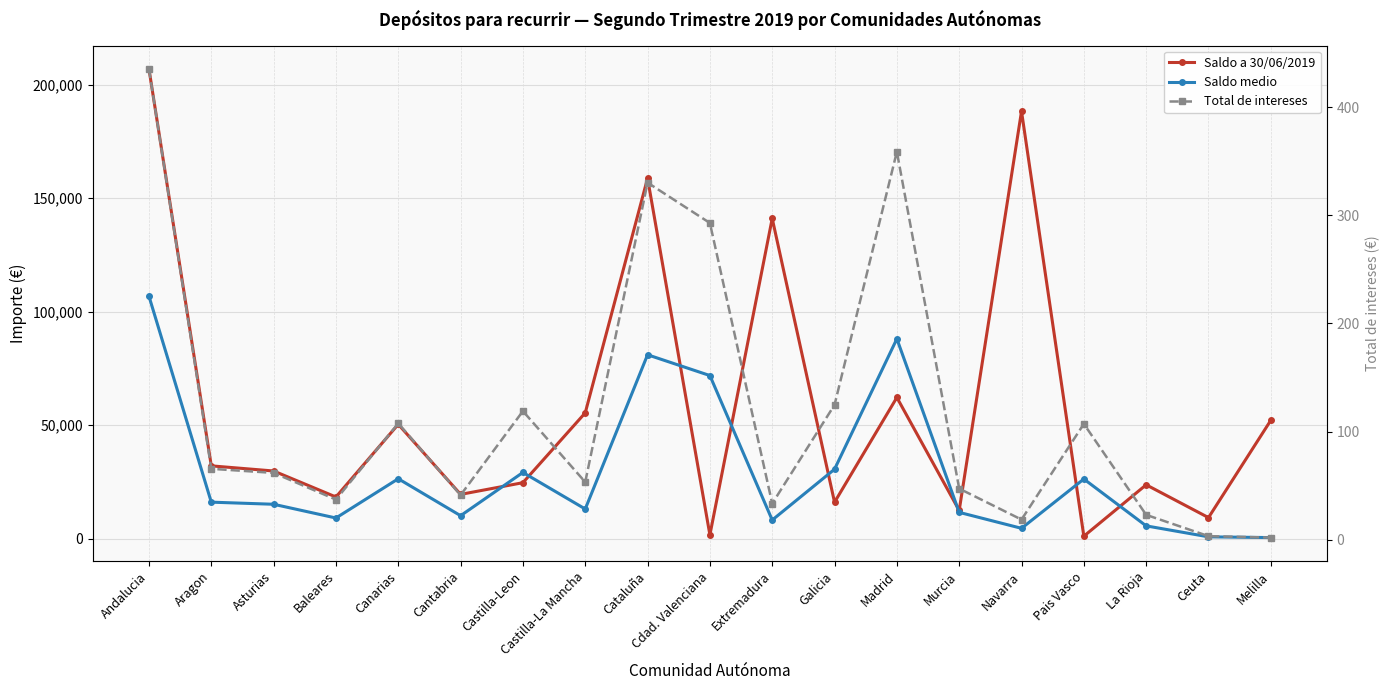

Reading left to right, what are all the values shown in this chart?

Saldo a 30/06/2019: Andalucia=206845.0	Aragon=32095.0	Asturias=29830.0	Baleares=18390.0	Canarias=50390.0	Cantabria=19530.0	Castilla-Leon=24685.0	Castilla-La Mancha=55435.0	Cataluña=158730.0	Cdad. Valenciana=1700.0	Extremadura=141025.0	Galicia=16075.0	Madrid=62205.0	Murcia=12445.0	Navarra=188225.0	Pais Vasco=1125.0	La Rioja=23755.0	Ceuta=9310.0	Melilla=52160.0
Saldo medio: Andalucia=106784.3	Aragon=16111.1	Asturias=15183.8	Baleares=9133.8	Canarias=26415.2	Cantabria=10149.5	Castilla-Leon=29192.4	Castilla-La Mancha=13096.0	Cataluña=81004.6	Cdad. Valenciana=71858.5	Extremadura=8235.9	Galicia=30612.8	Madrid=88026.0	Murcia=11619.0	Navarra=4592.7	Pais Vasco=26299.9	La Rioja=5667.2	Ceuta=841.5	Melilla=512.7
Total de intereses: Andalucia=435.3	Aragon=65.7	Asturias=61.9	Baleares=37.2	Canarias=107.7	Cantabria=41.4	Castilla-Leon=119.0	Castilla-La Mancha=53.4	Cataluña=330.2	Cdad. Valenciana=292.9	Extremadura=33.6	Galicia=124.8	Madrid=358.8	Murcia=47.4	Navarra=18.7	Pais Vasco=107.2	La Rioja=23.1	Ceuta=3.4	Melilla=2.1